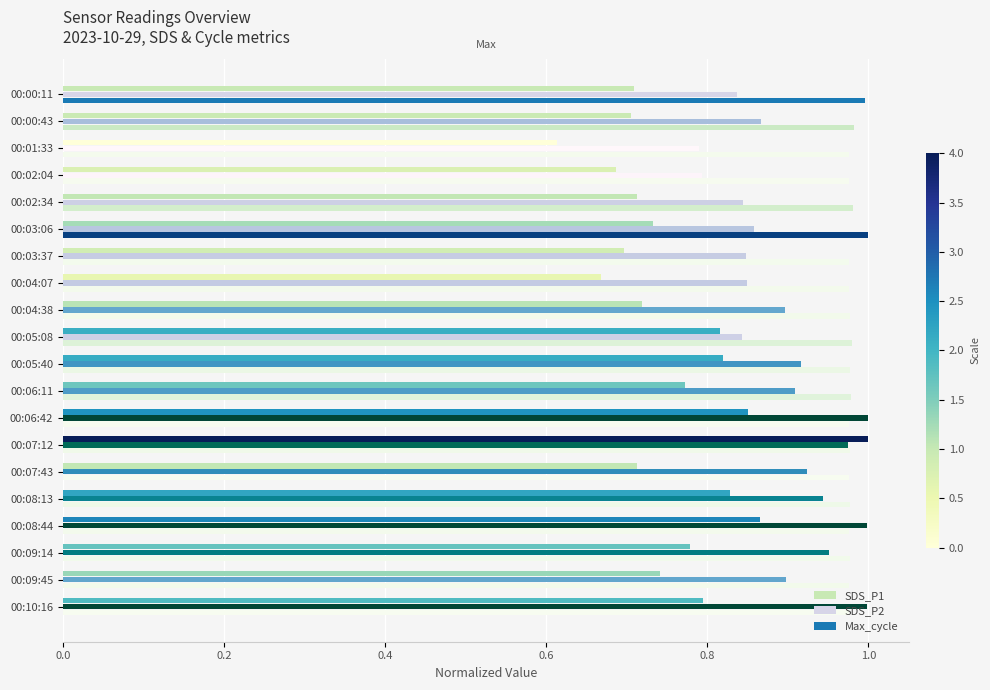

List the series in order of their overall mean, highest first.

Max_cycle, SDS_P2, SDS_P1